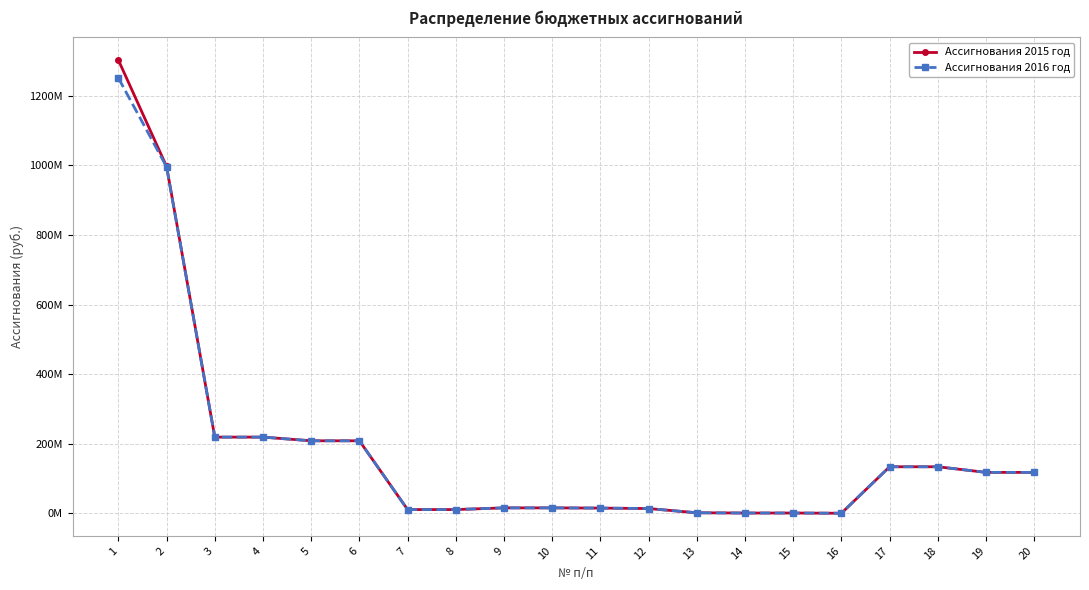

What is the average value of the Ассигнования 2015 год series?

186941868.1